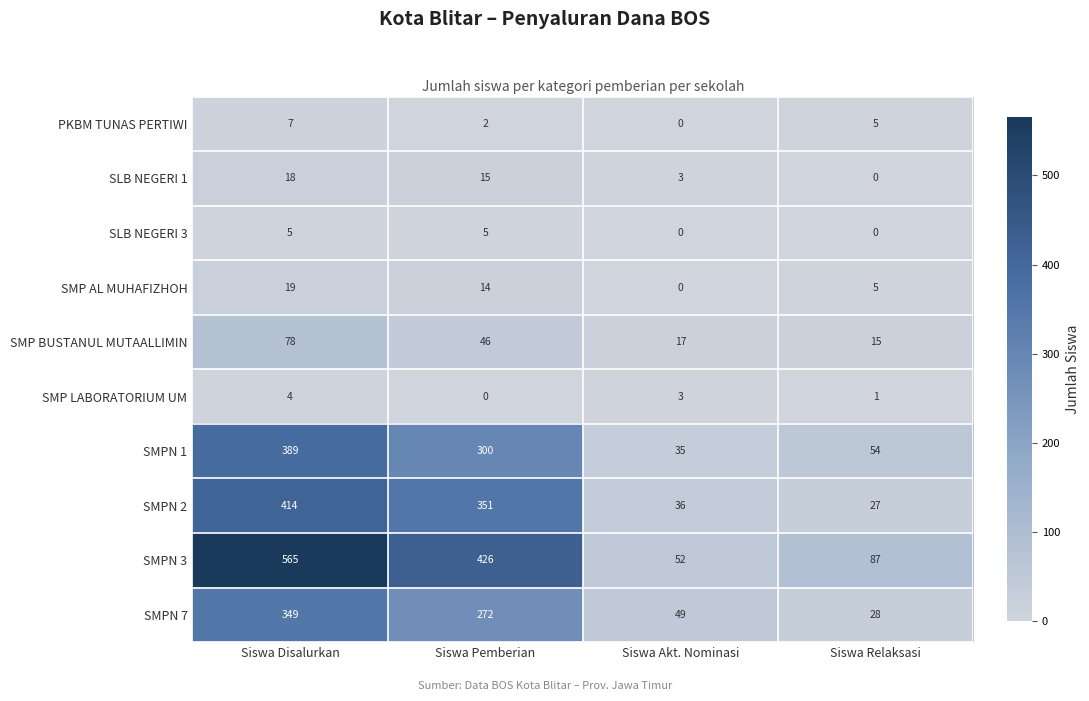

Which series has the largest total across all categories?

SMPN 3